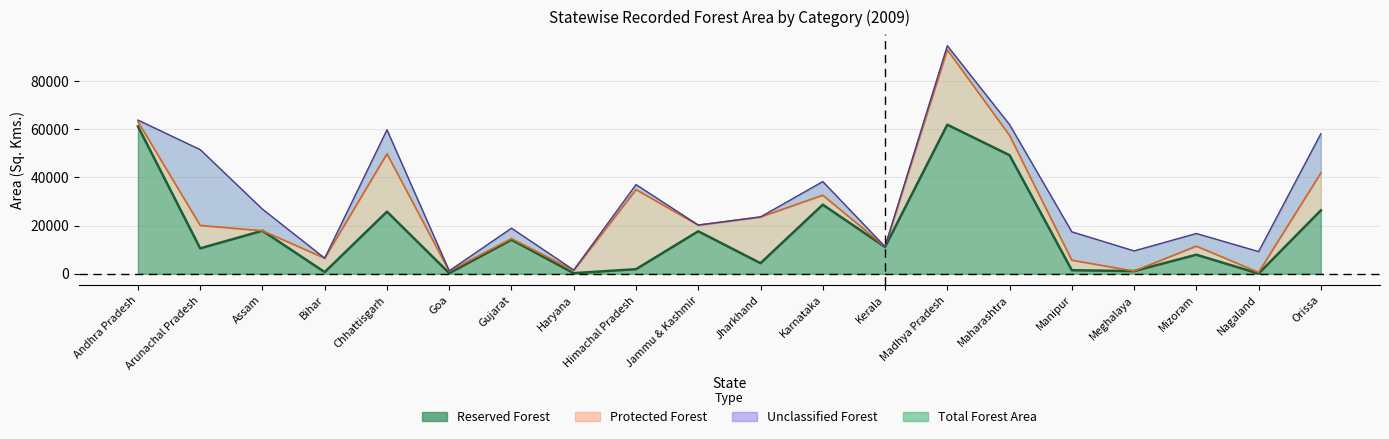

In Reserved Forest, how many points are higher than both neighbors (excluding endpoints)?

7